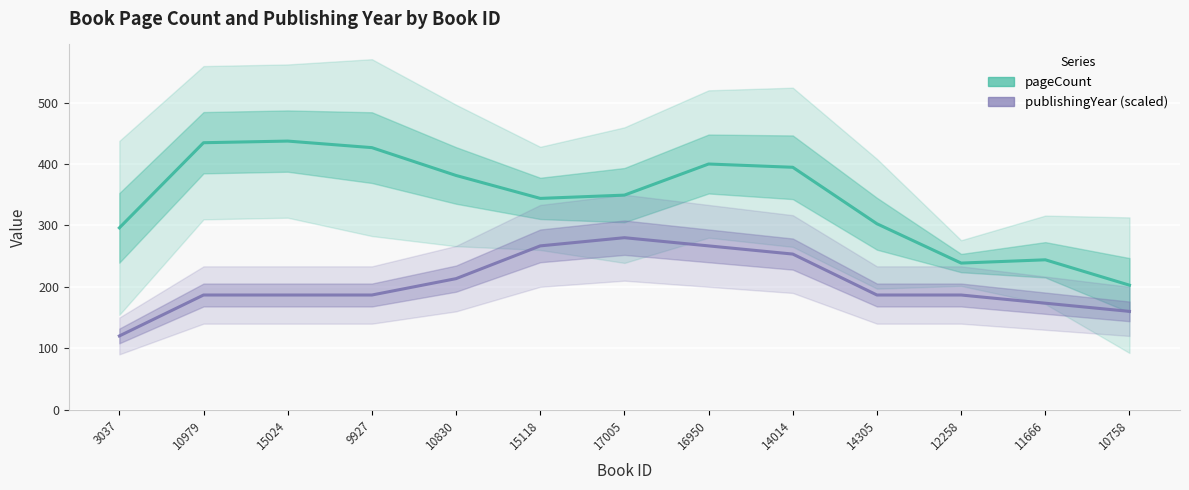

What is the difference between the maximum and minimum values in the pageCount (estimate) series?

234.7